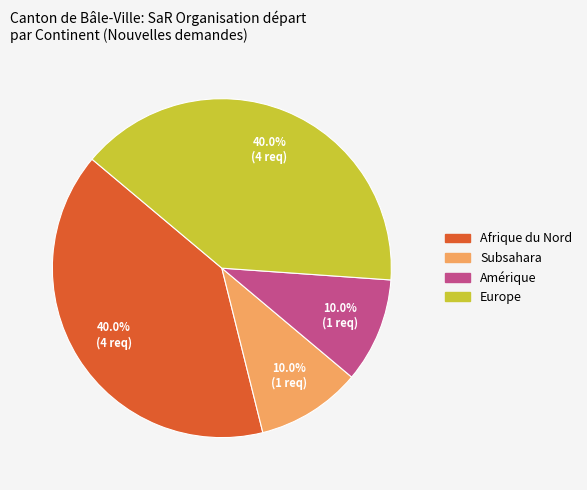

Is there any slice that represents more than half of the pie?

No